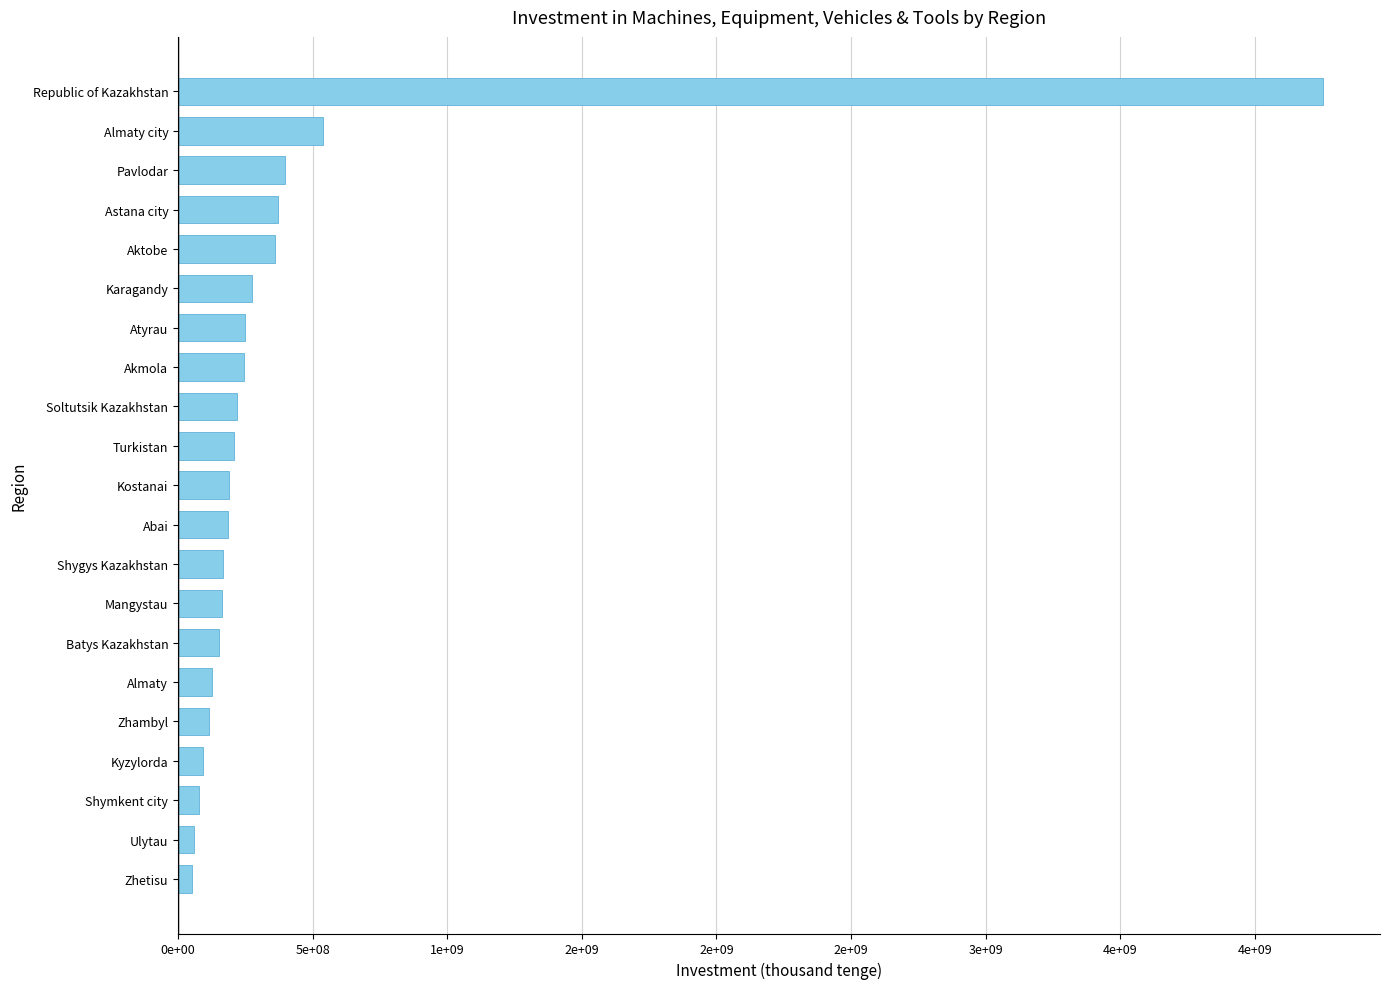

Are the bars horizontal?

Yes